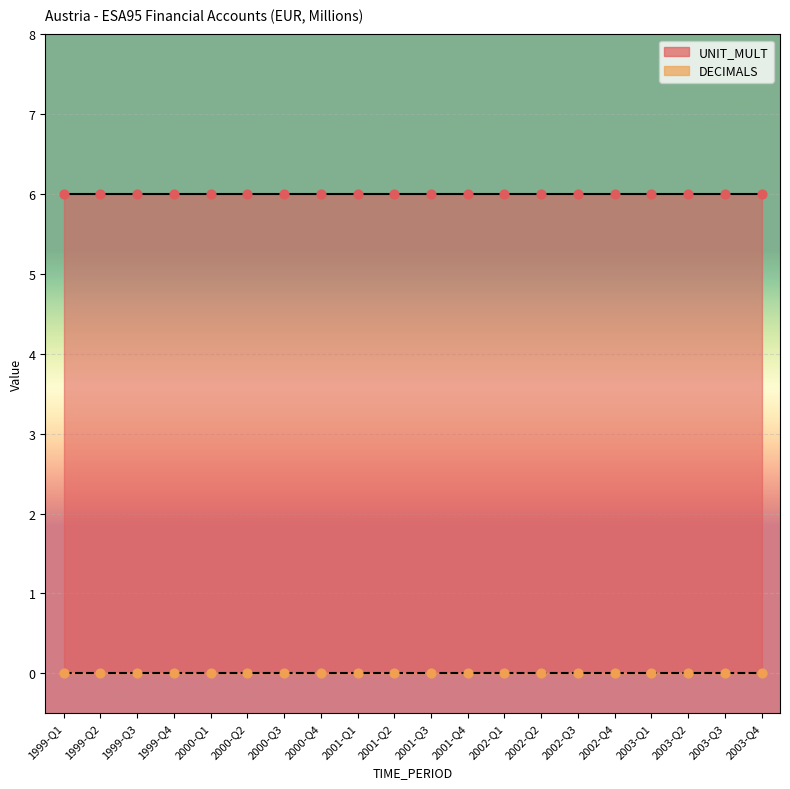

What are all the series names shown in the legend?

DECIMALS, UNIT_MULT